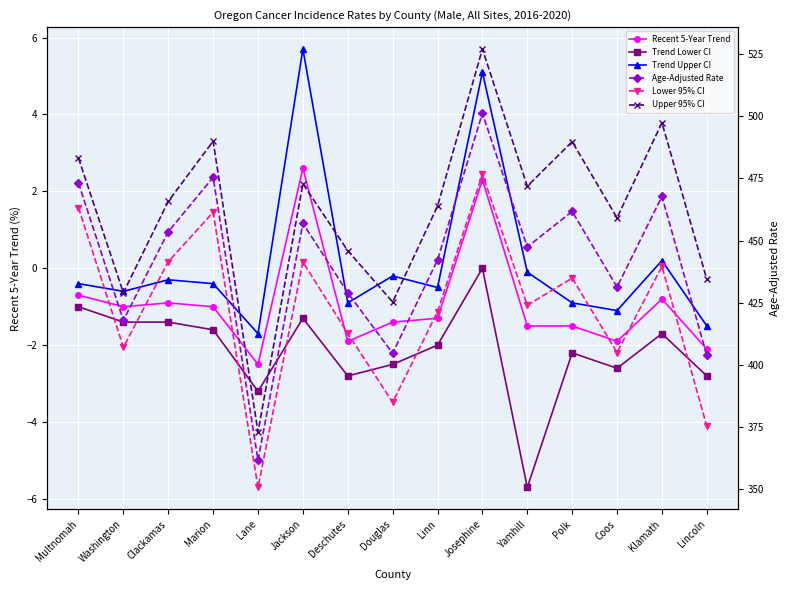

Is this an area chart (filled region under the line)?

No